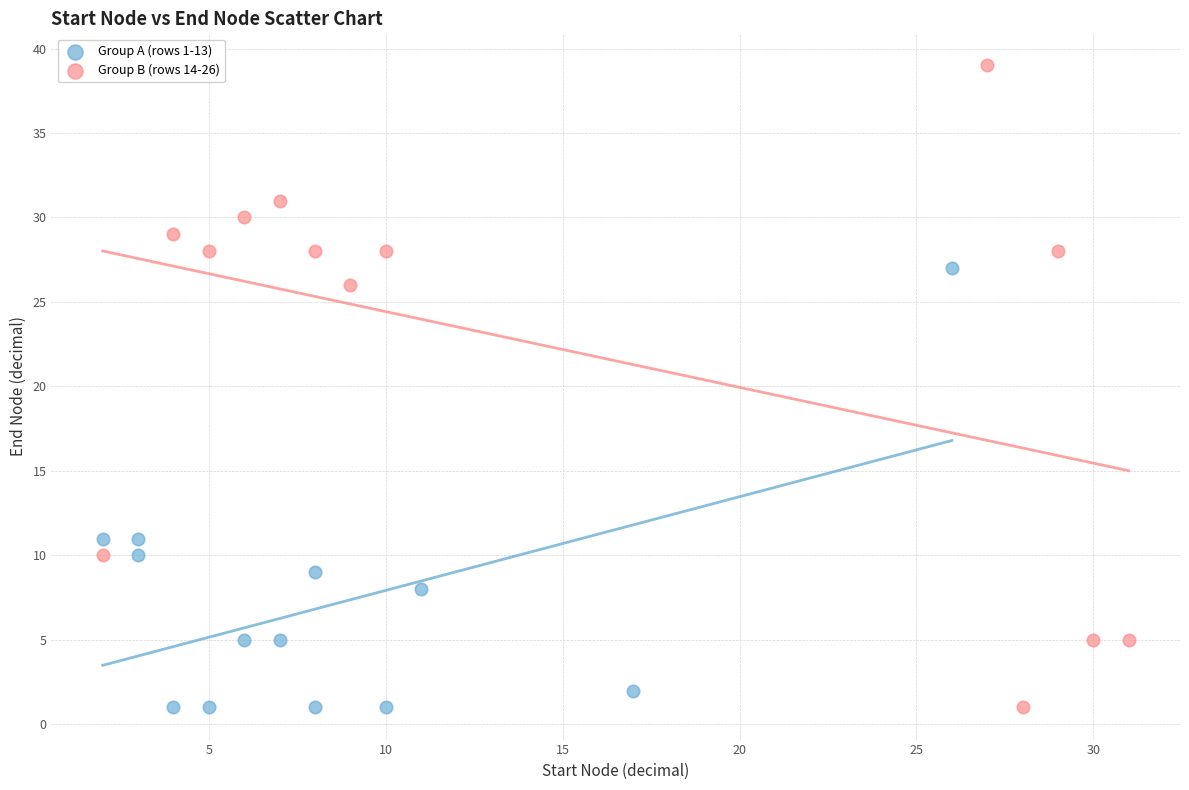

Which series contains the highest Y value?

Group B (rows 14-26)